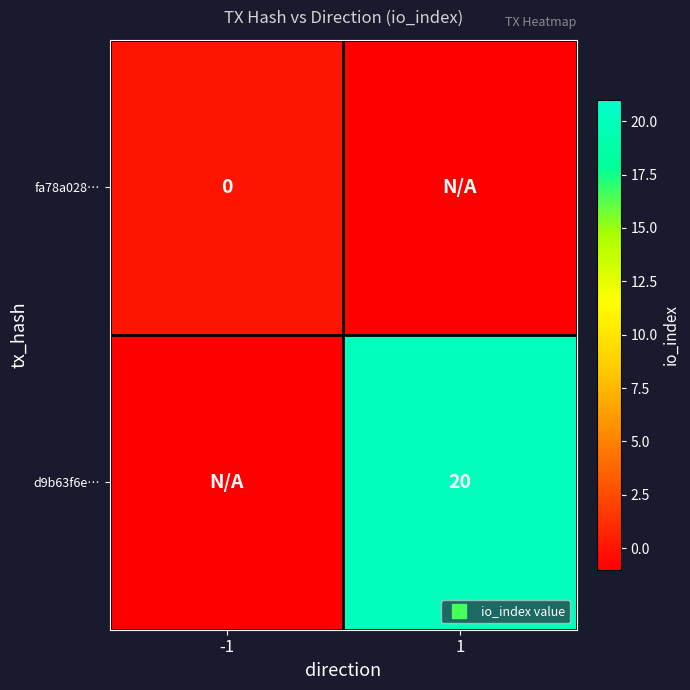

The d9b63f6e… series shows 36 at 1. True or false?

False